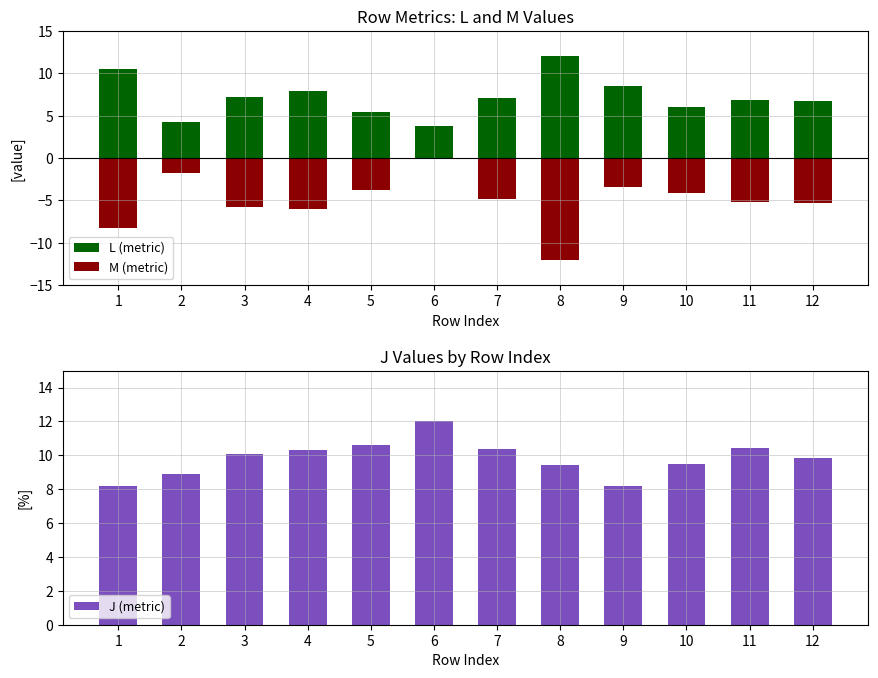

Reading left to right, list all the values displayed in this chart.

L (metric): 1=10.5	2=4.2	3=7.3	4=7.9	5=5.5	6=3.8	7=7.1	8=12.0	9=8.5	10=6.0	11=6.8	12=6.7
M (metric): 1=-8.3	2=-1.7	3=-5.7	4=-6.0	5=-3.7	6=0.0	7=-4.9	8=-12.0	9=-3.5	10=-4.1	11=-5.2	12=-5.3
J (metric): 1=8.2	2=8.9	3=10.1	4=10.3	5=10.6	6=12.0	7=10.3	8=9.4	9=8.2	10=9.5	11=10.4	12=9.9